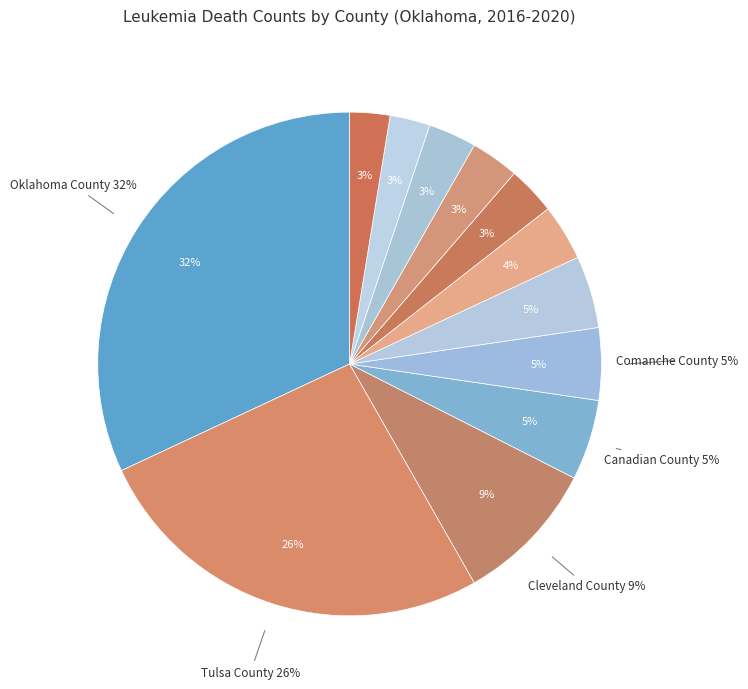

How much of the chart is everything except Pittsburg County?

97.4%